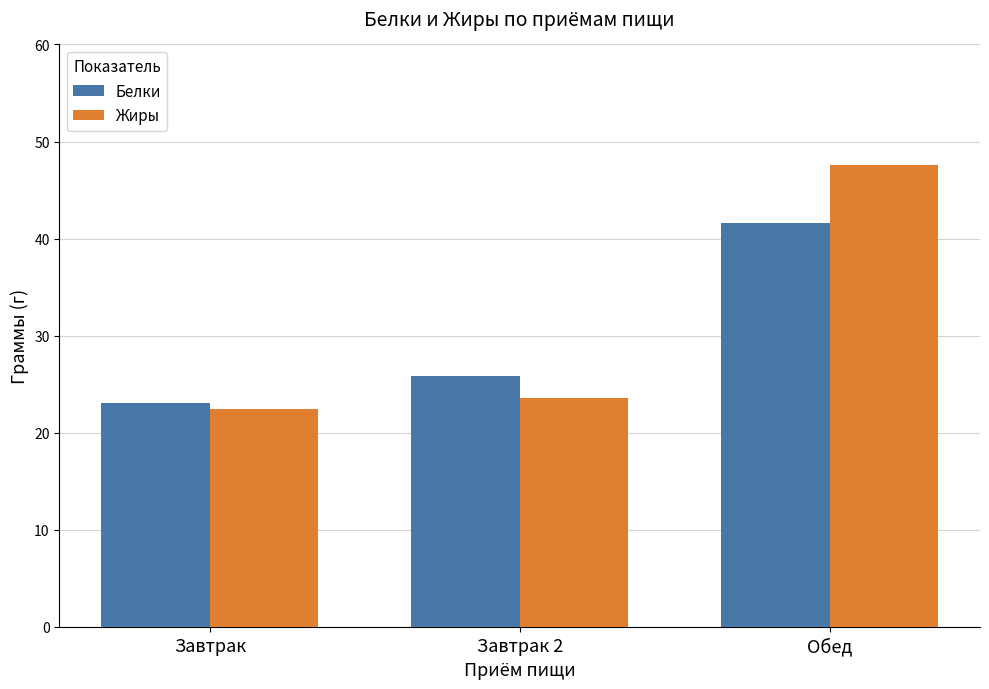

At which category is the sum across all series the highest?

Обед